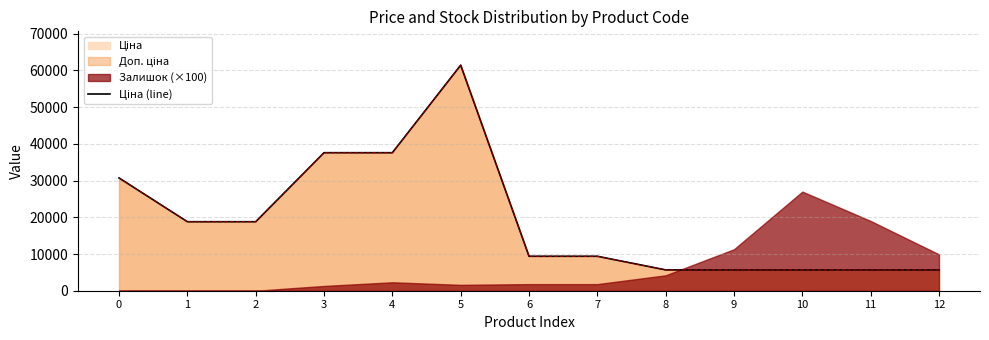

At which category does the data reach its first local peak?

5